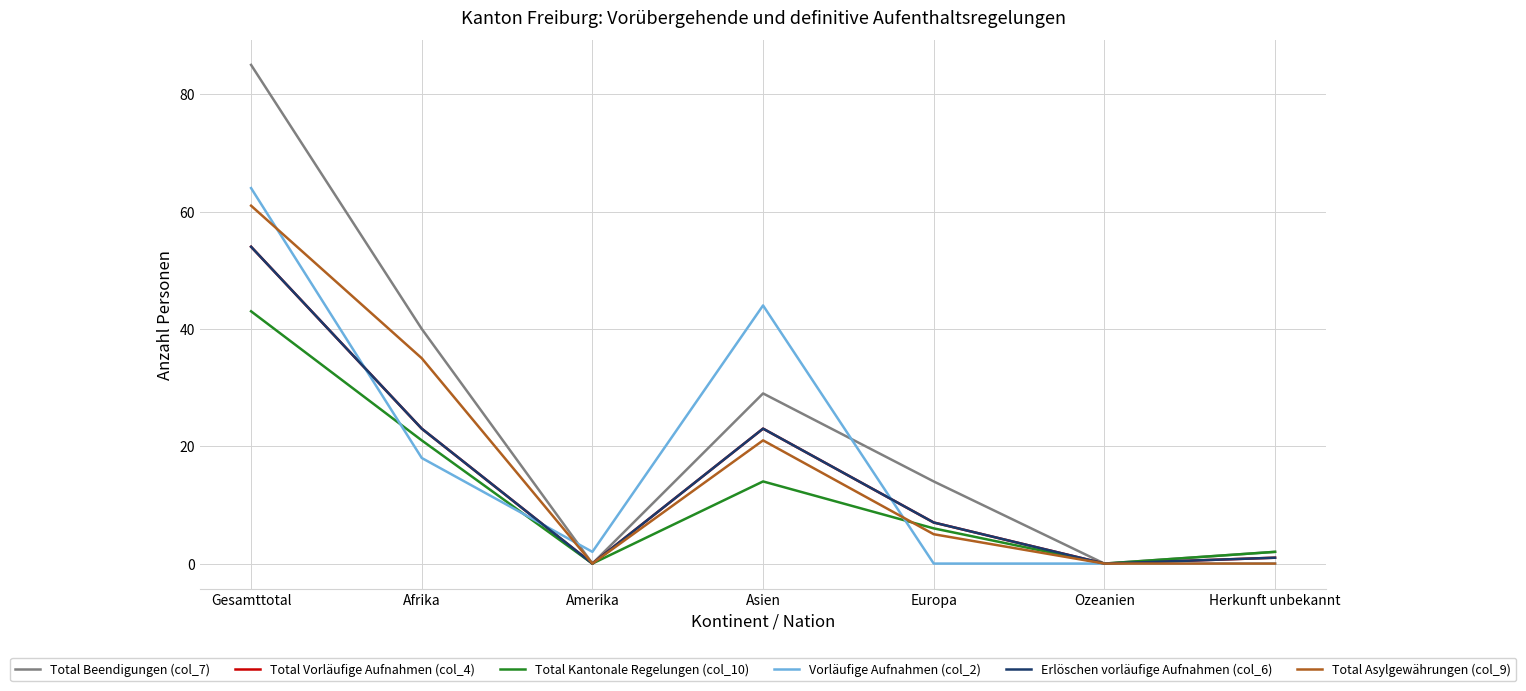

Between Amerika and Herkunft unbekannt, which is larger?

Herkunft unbekannt